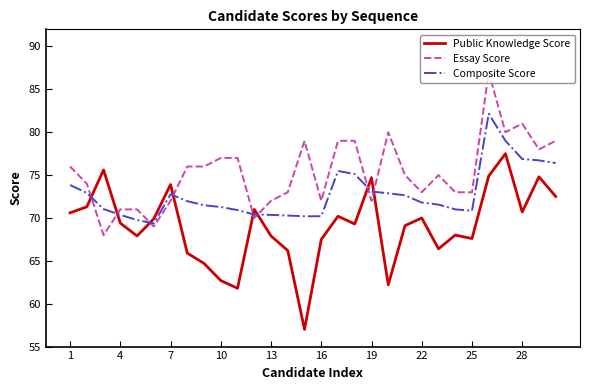

After their last crossing, which series has the higher values: Composite Score or Public Knowledge Score?

Composite Score